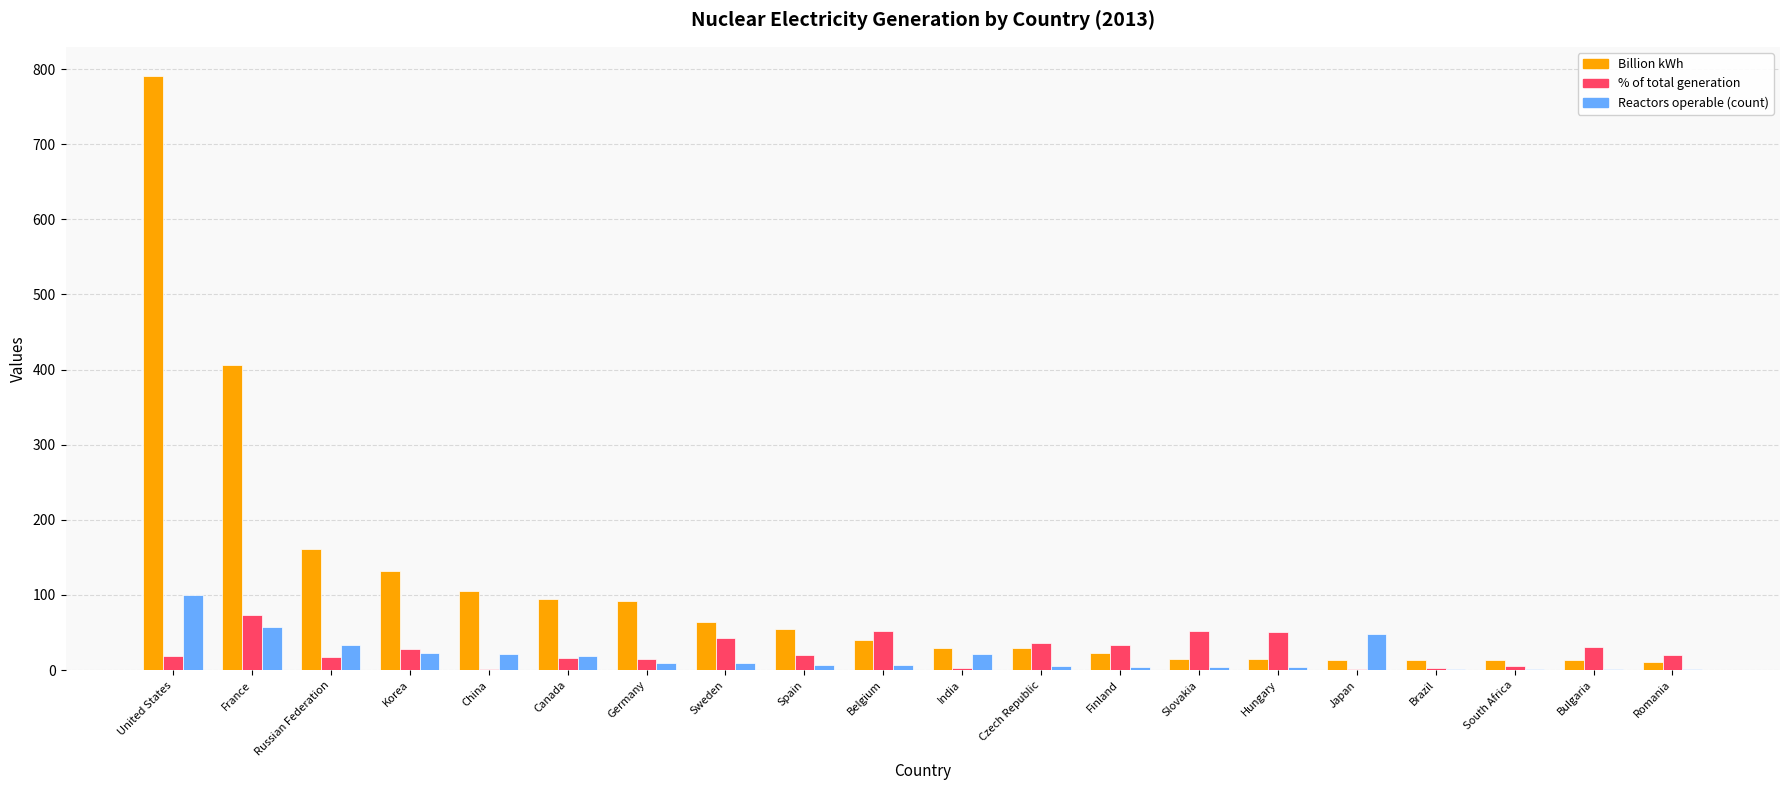

What is the difference between the Reactors operable (count) values at China and Bulgaria?

19.0